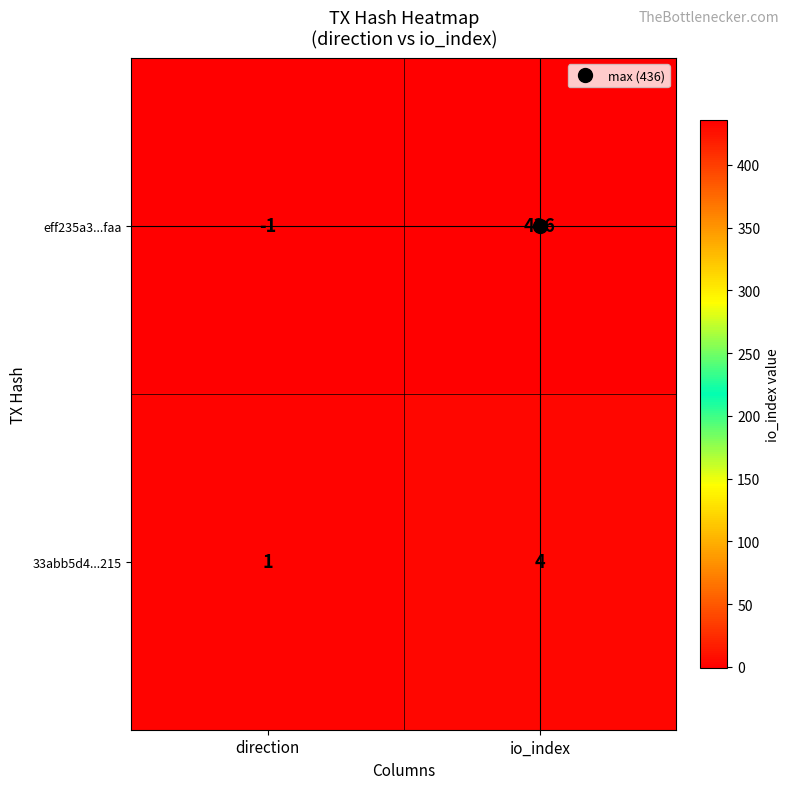

Rank the categories by eff235a3...faa value from lowest to highest.

direction, io_index